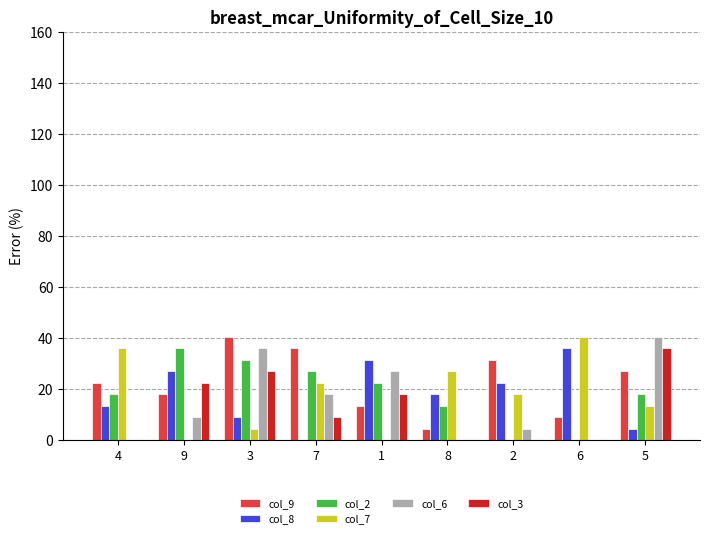

The value of col_6 at 4 is 0.0. True or false?

True